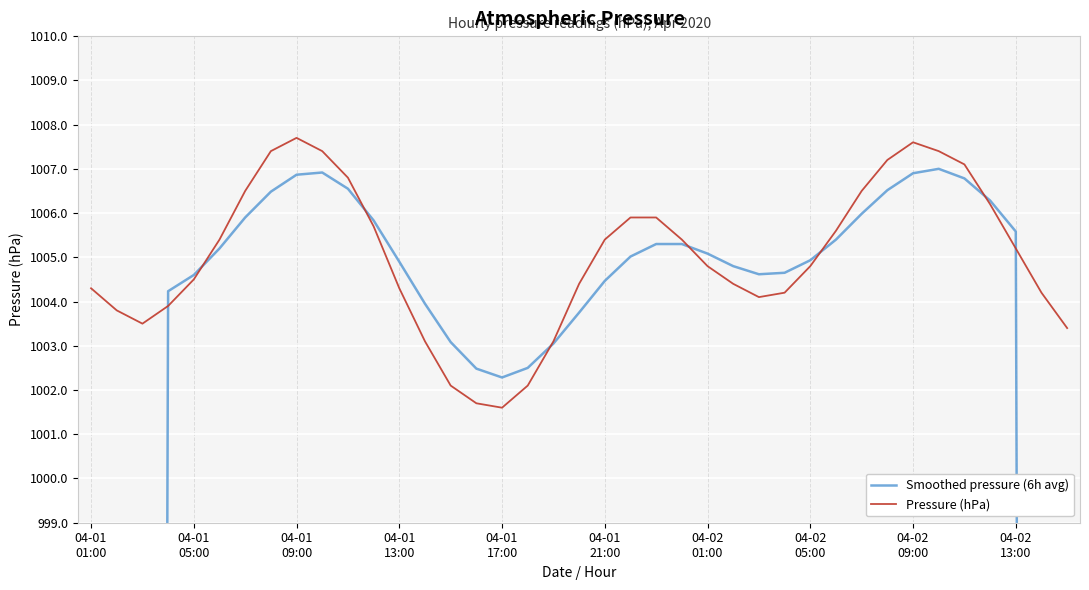

What is the maximum value for Pressure (hPa)?

1007.7